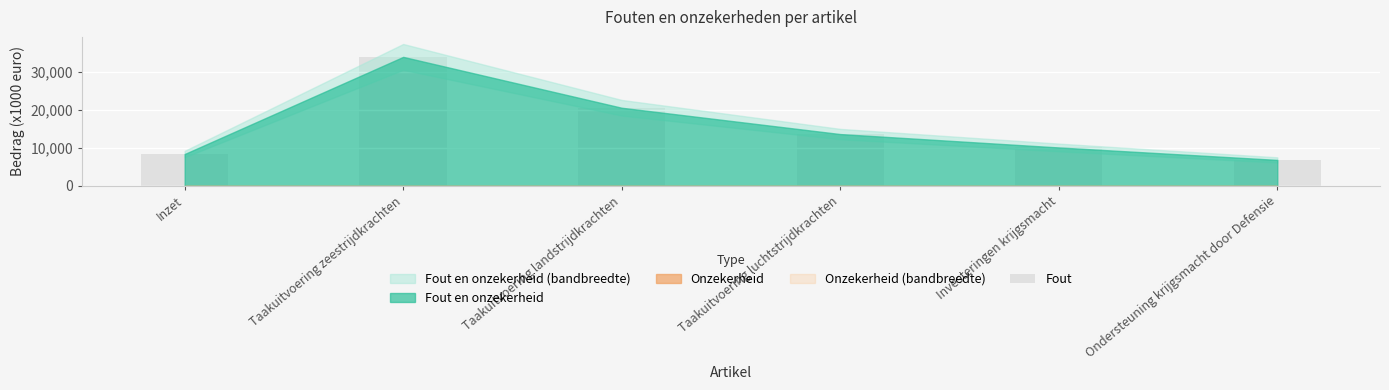

What is the sum of the values at Ondersteuning krijgsmacht door Defensie and Taakuitvoering luchtstrijdkrachten?

20414